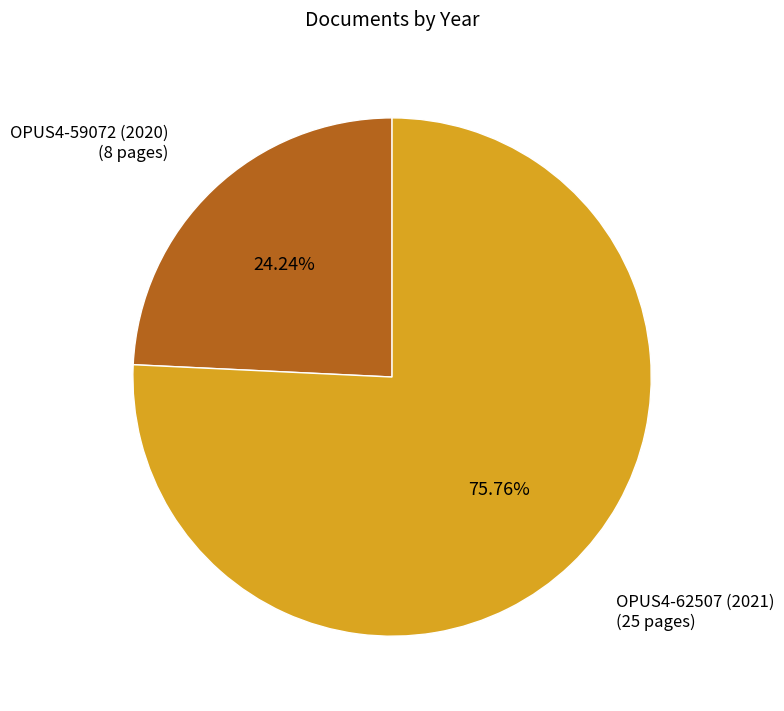

Does any single category account for the majority?

Yes